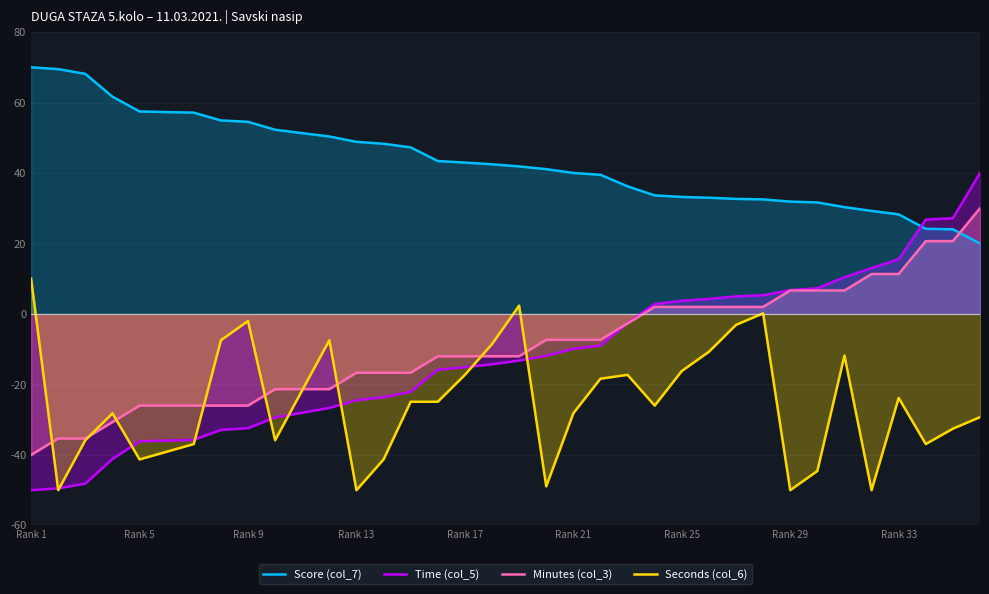

Read the Minutes (col_3) value at Rank 13.

-16.7